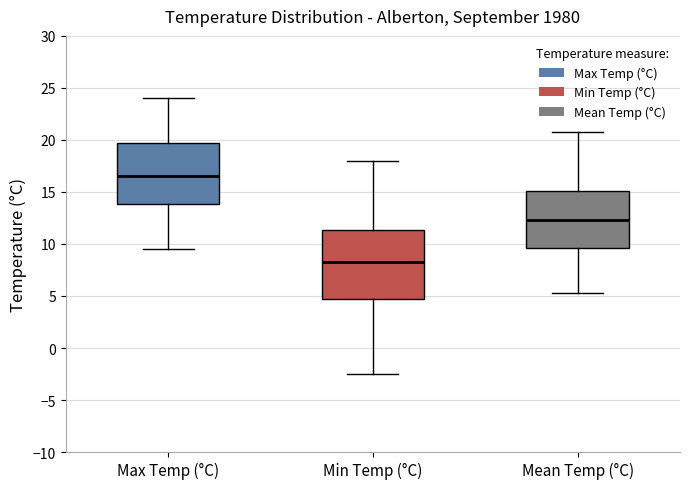

Reading left to right, read every box against the y-axis: the position of its median line, the range the box covers, and the ends of its whiskers. The values are not printed on the chart, so give them approximately, as read against the axis.

Max Temp (°C): median 16.5, box 14.0 to 20.0, whiskers 9.5 to 24.0
Min Temp (°C): median 8.5, box 5.0 to 11.5, whiskers -2.5 to 18.0
Mean Temp (°C): median 12.5, box 9.5 to 15.0, whiskers 5.5 to 21.0